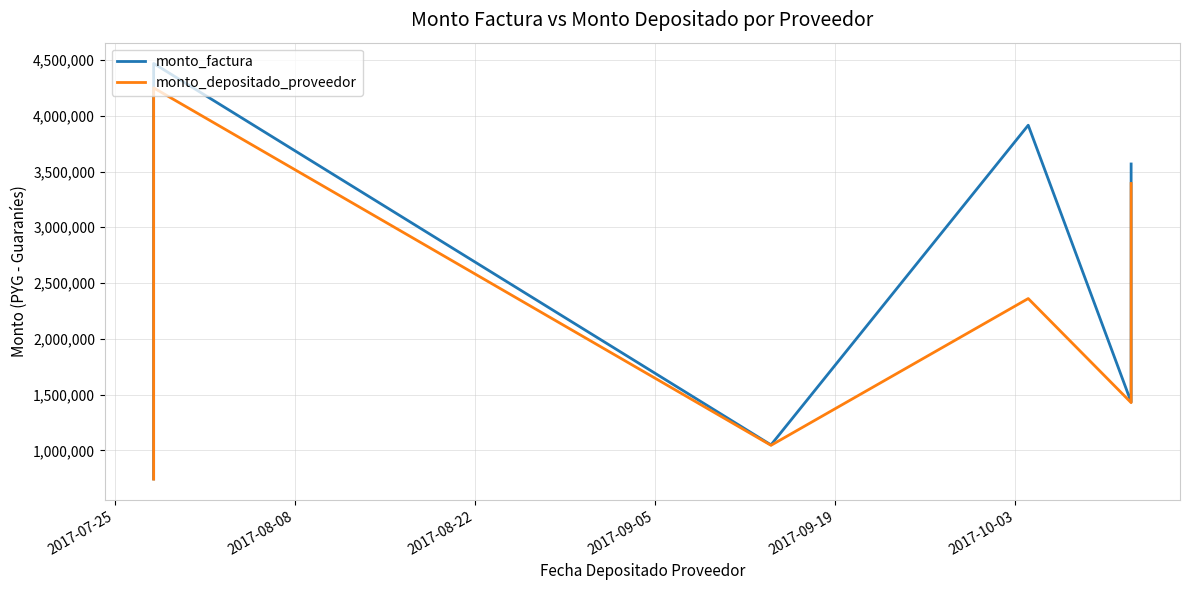

Is it true that monto_factura equals 1541778 at 2017-09-05?

False